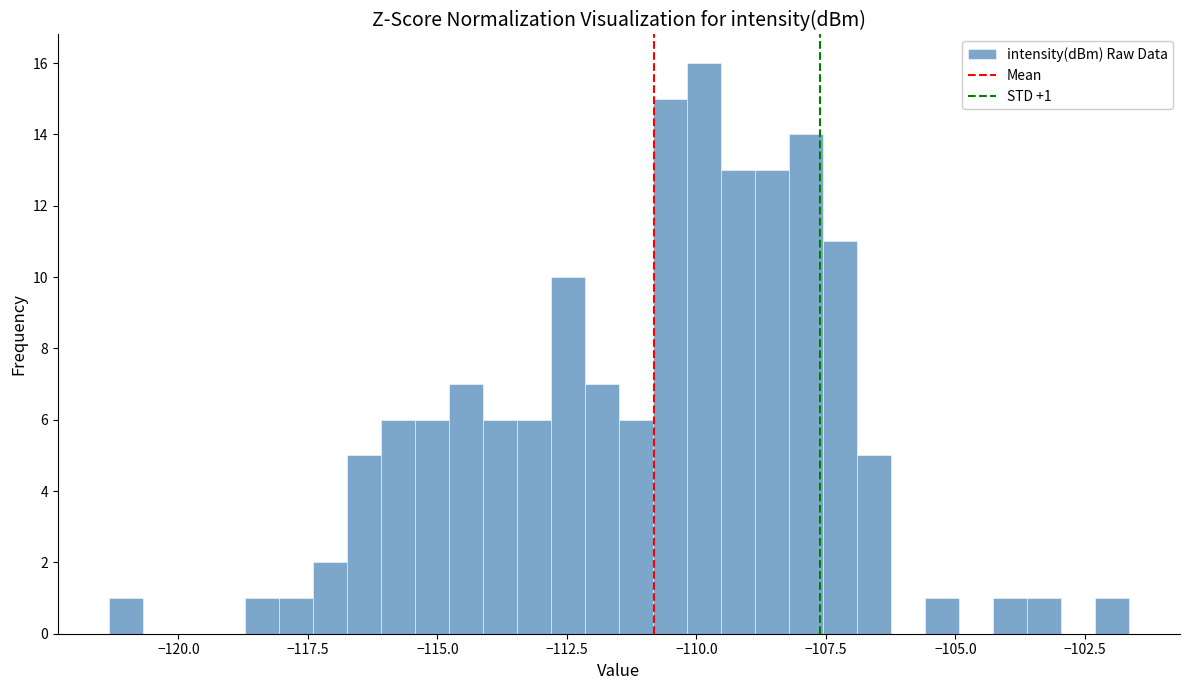

Around what value on the x-axis is the tallest bar? Give the approximate position of its centre, as read against the axis.

-110.0